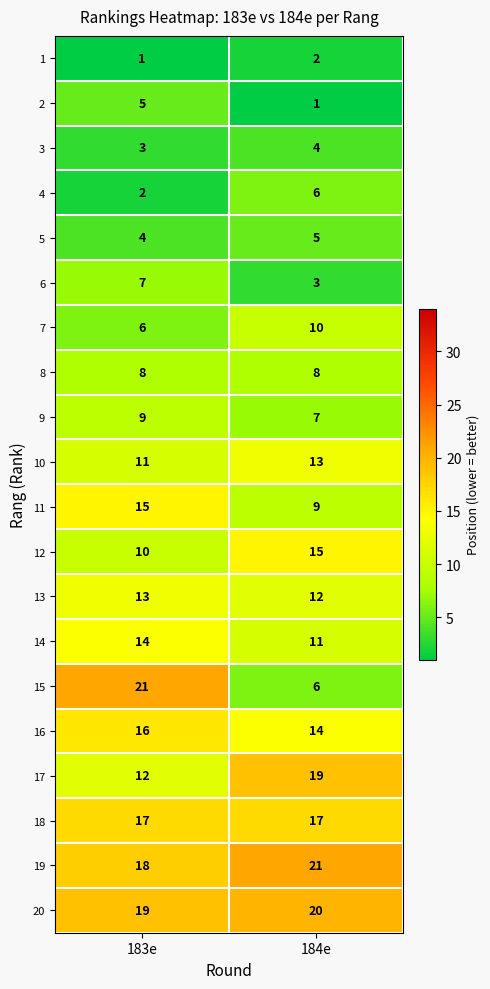

What is the minimum value for 8?

8